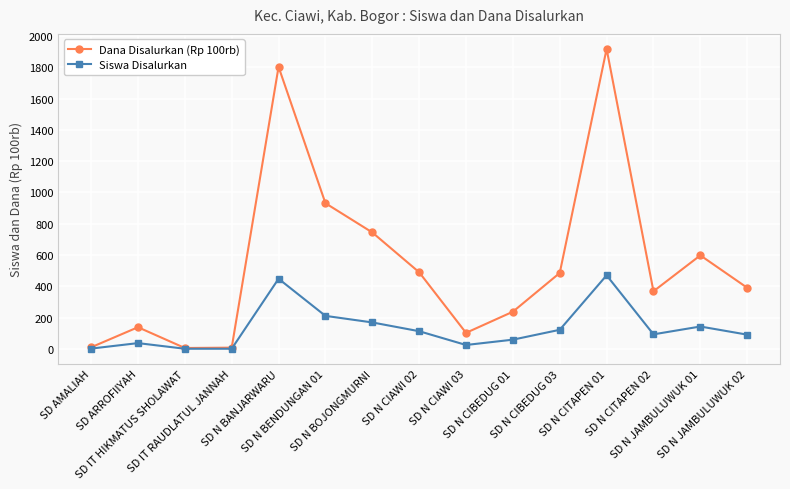

At which label does Siswa Disalurkan first exceed 94?

SD N BANJARWARU